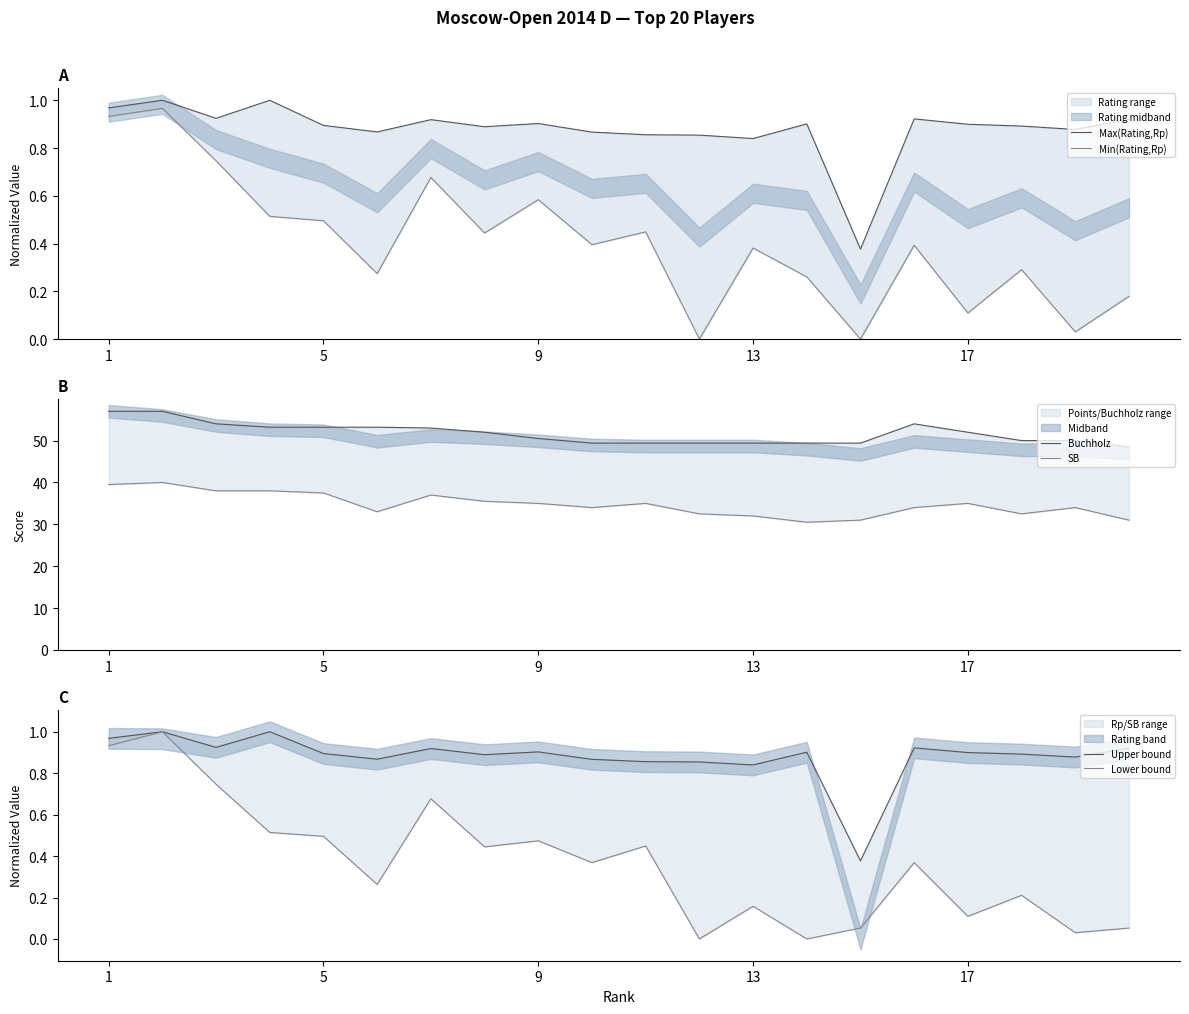

At which label does Buchholz reach its peak?

1